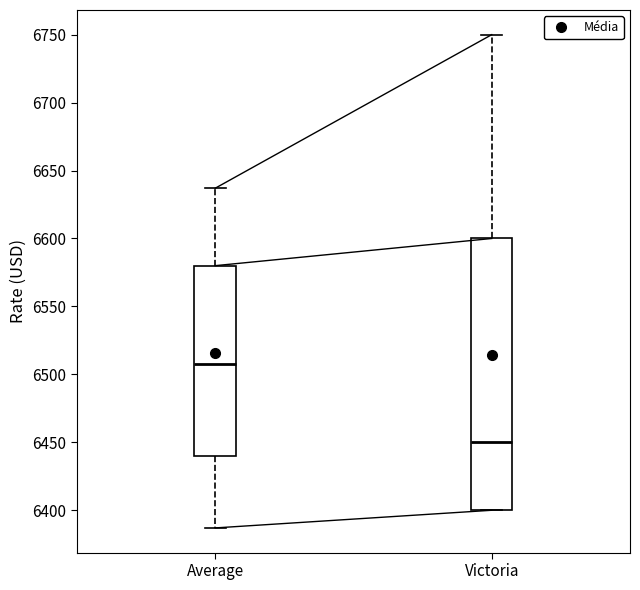

Which box's median line is the highest?

Average